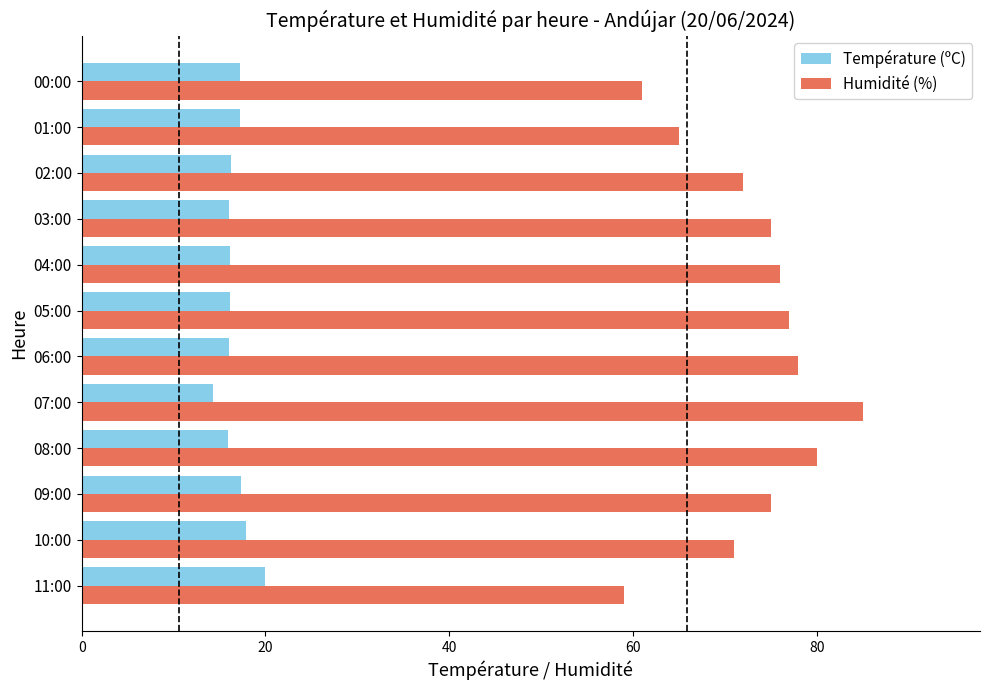

Is it true that Température (ºC) equals 3.4 at 02:00?

False